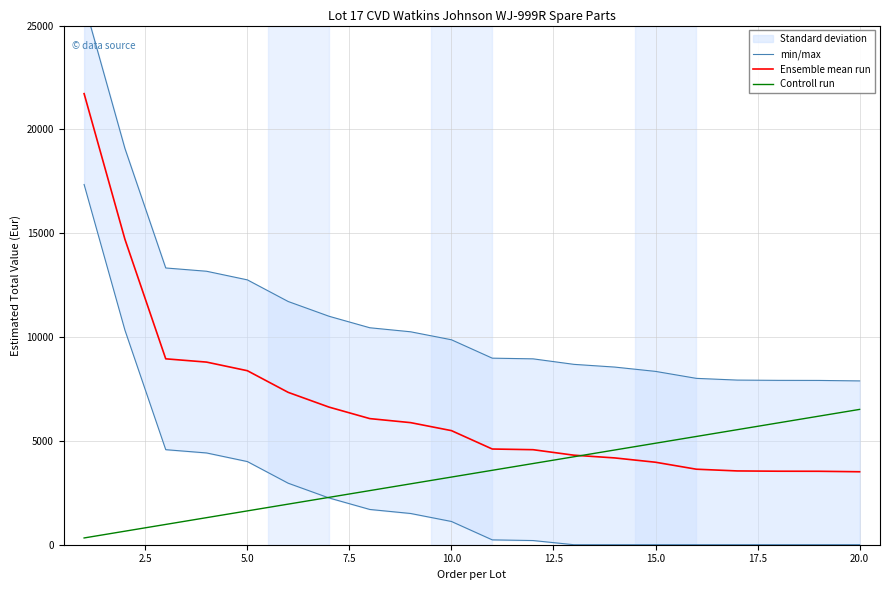

What is the sum of all min/max values?

220886.4